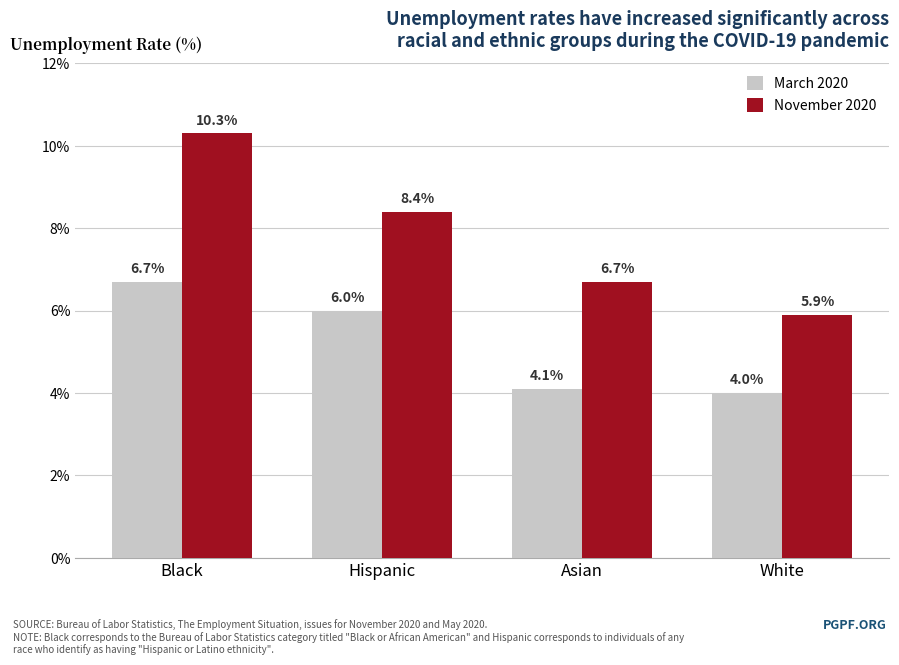

Reading left to right, extract all data points from this chart.

March 2020: Black=6.7	Hispanic=6.0	Asian=4.1	White=4.0
November 2020: Black=10.3	Hispanic=8.4	Asian=6.7	White=5.9